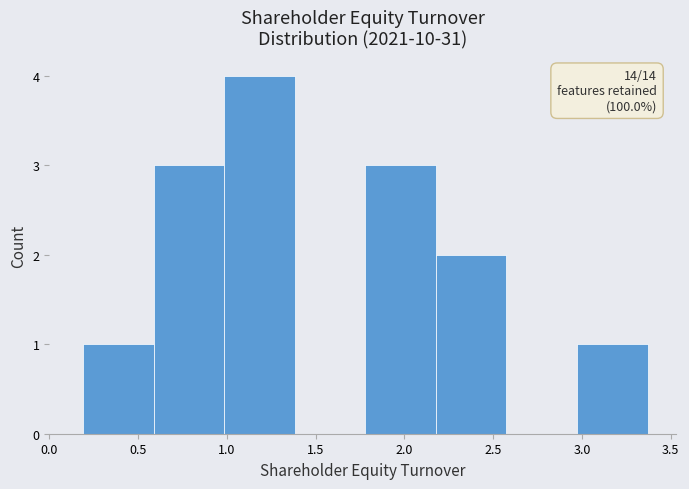

Over which range of the x-axis is the bar tallest?

1.00 to 1.40